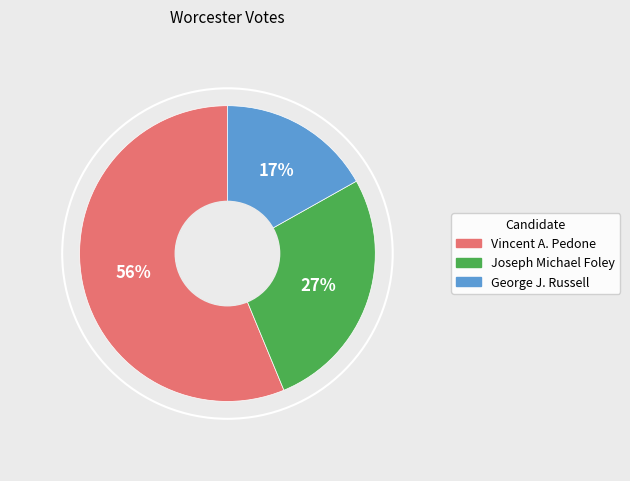

To the nearest percent, what is the average slice percentage?

33%